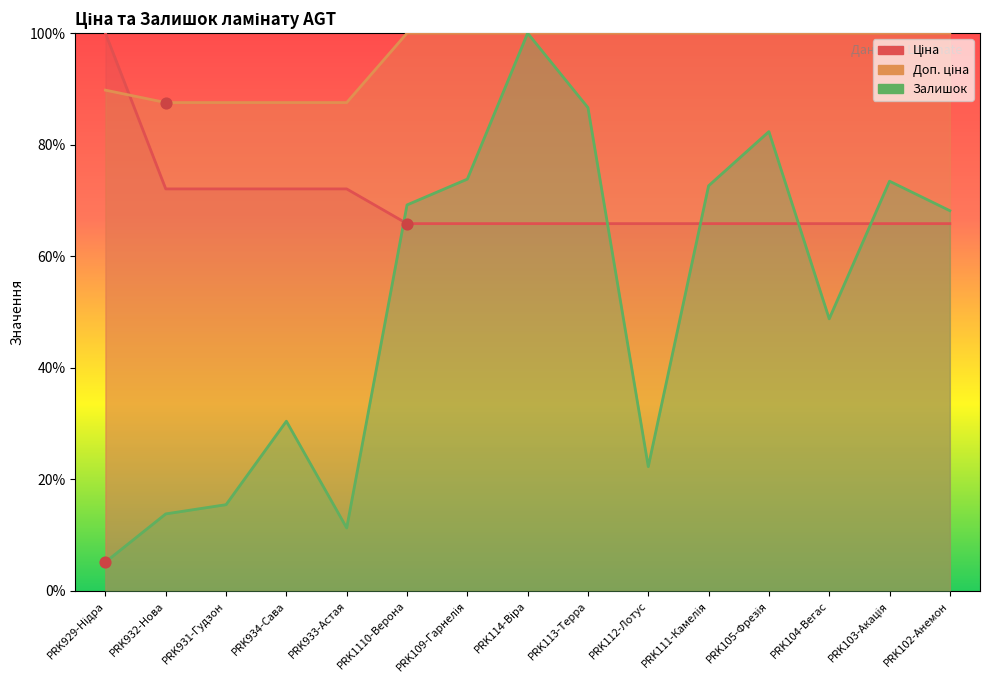

At how many categories does at least one series exceed 69?

15